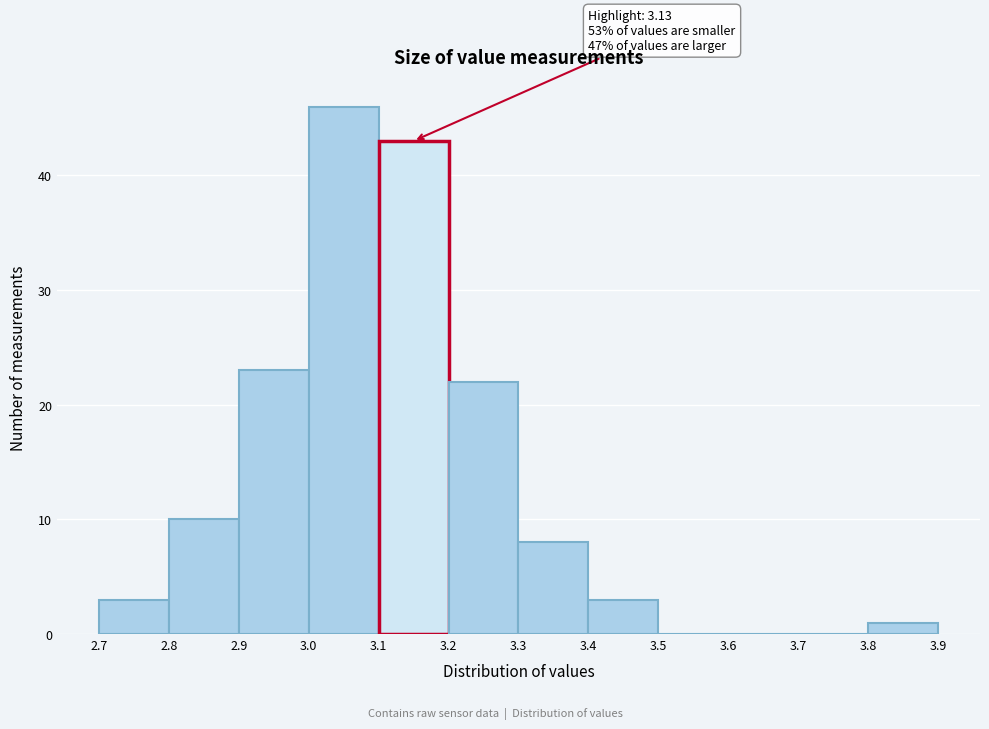

Over which range of the x-axis is the bar tallest?

3.0 to 3.1